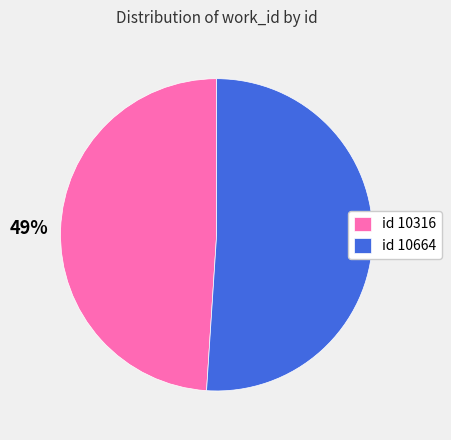

Which has a higher value, id 10664 or id 10316?

id 10664